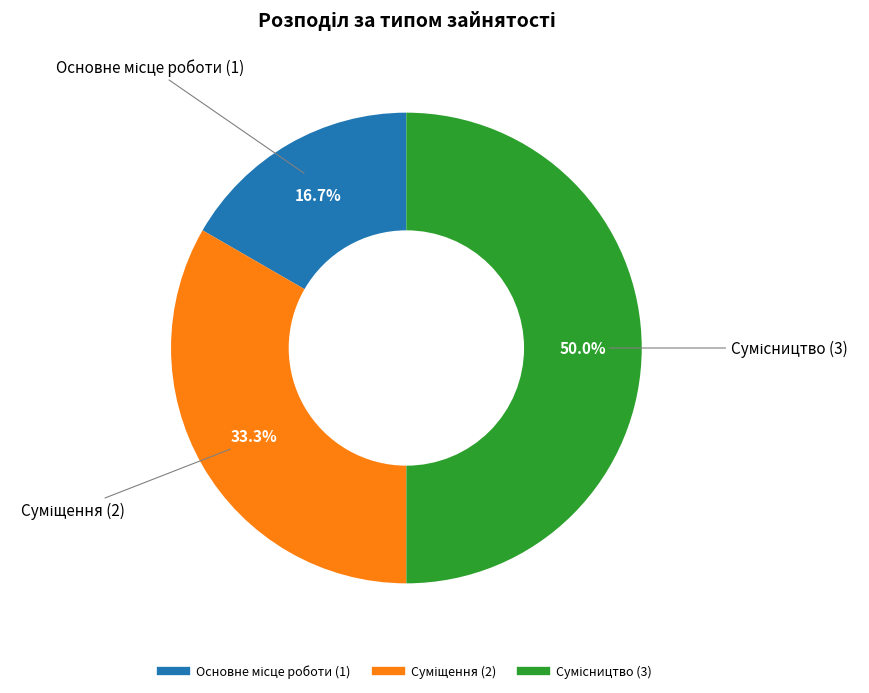

The Основне місце роботи slice represents 17% of the pie. True or false?

True